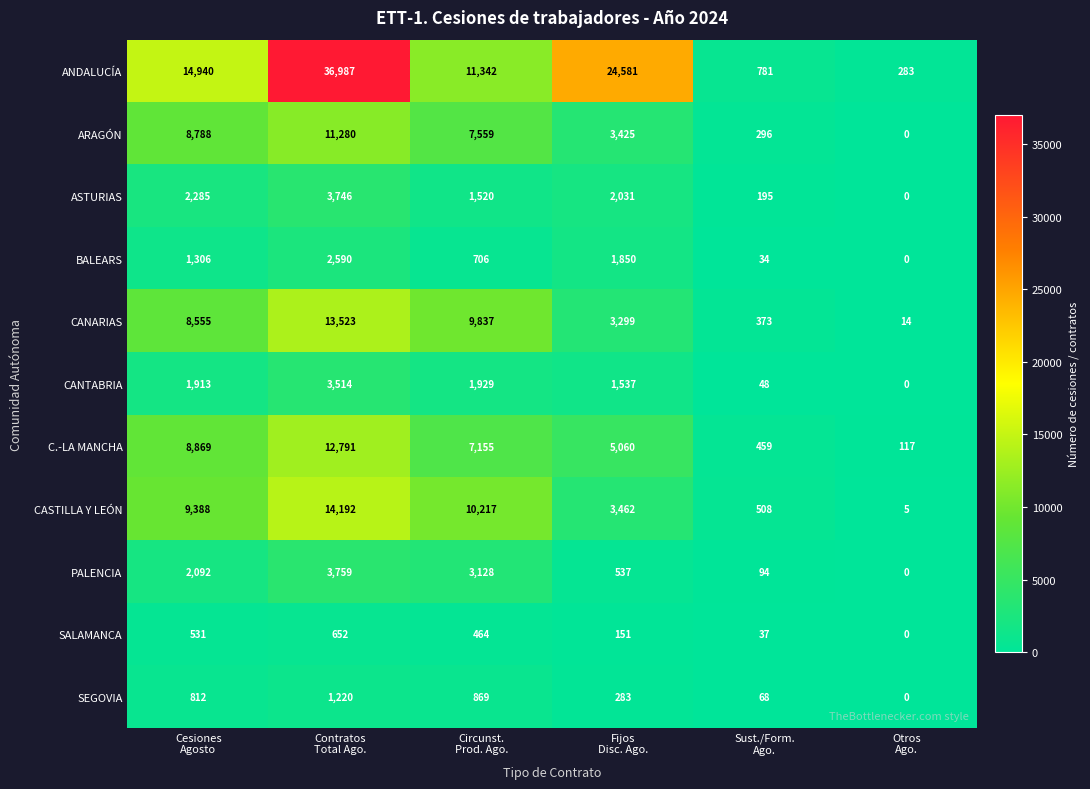

How many distinct data groups are displayed?

11